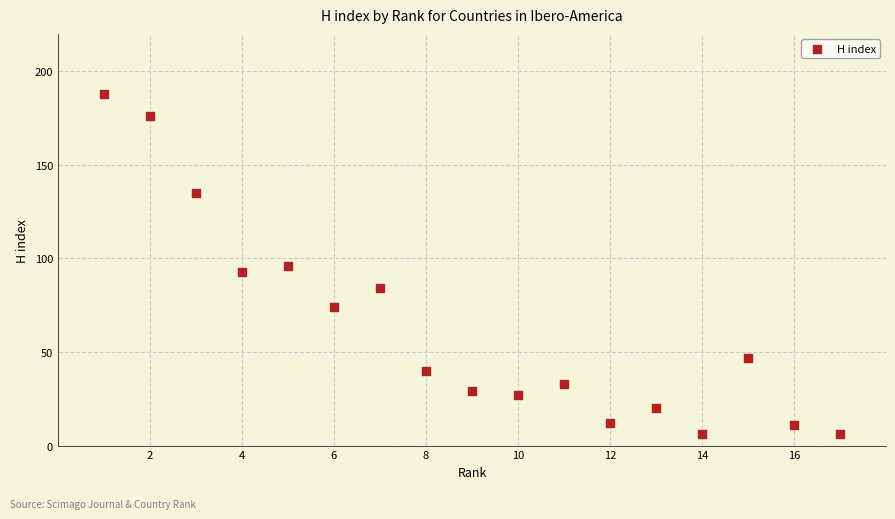

What is the range of Y values (max minus min)?

182